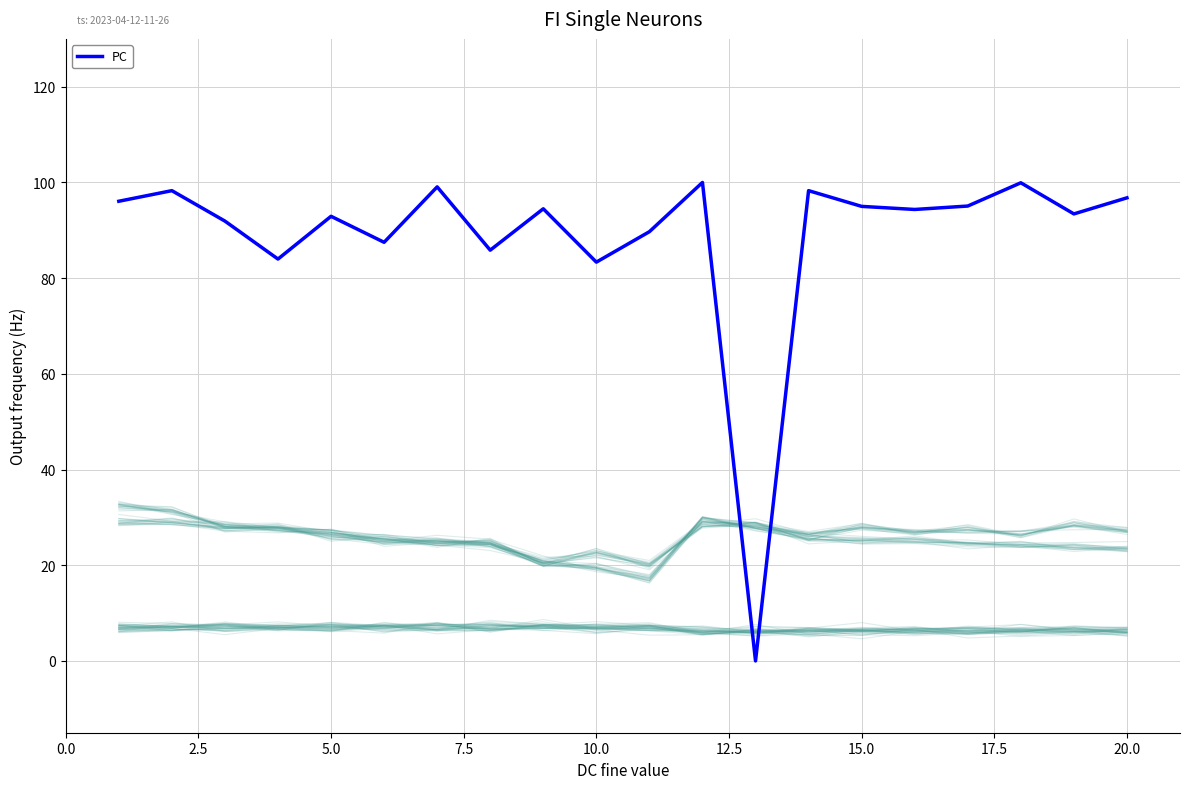

How many interior local peaks does the PC series have?

7